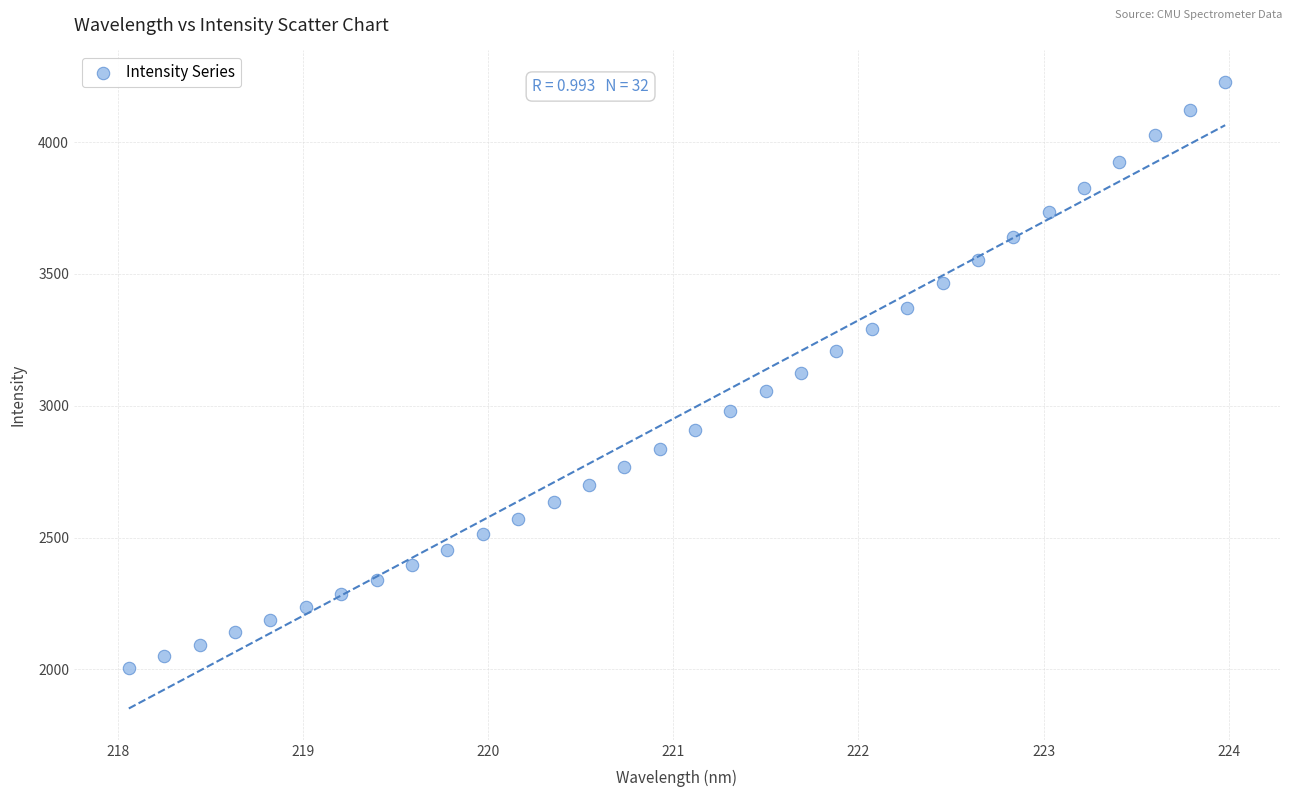

What is the range of X values (max minus min)?

5.9